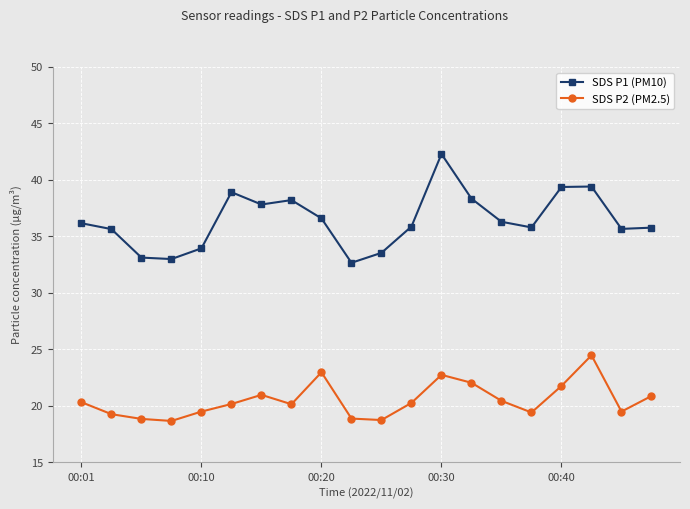

What is the value of the SDS P2 (PM2.5) point at the 9th from the left?

23.0